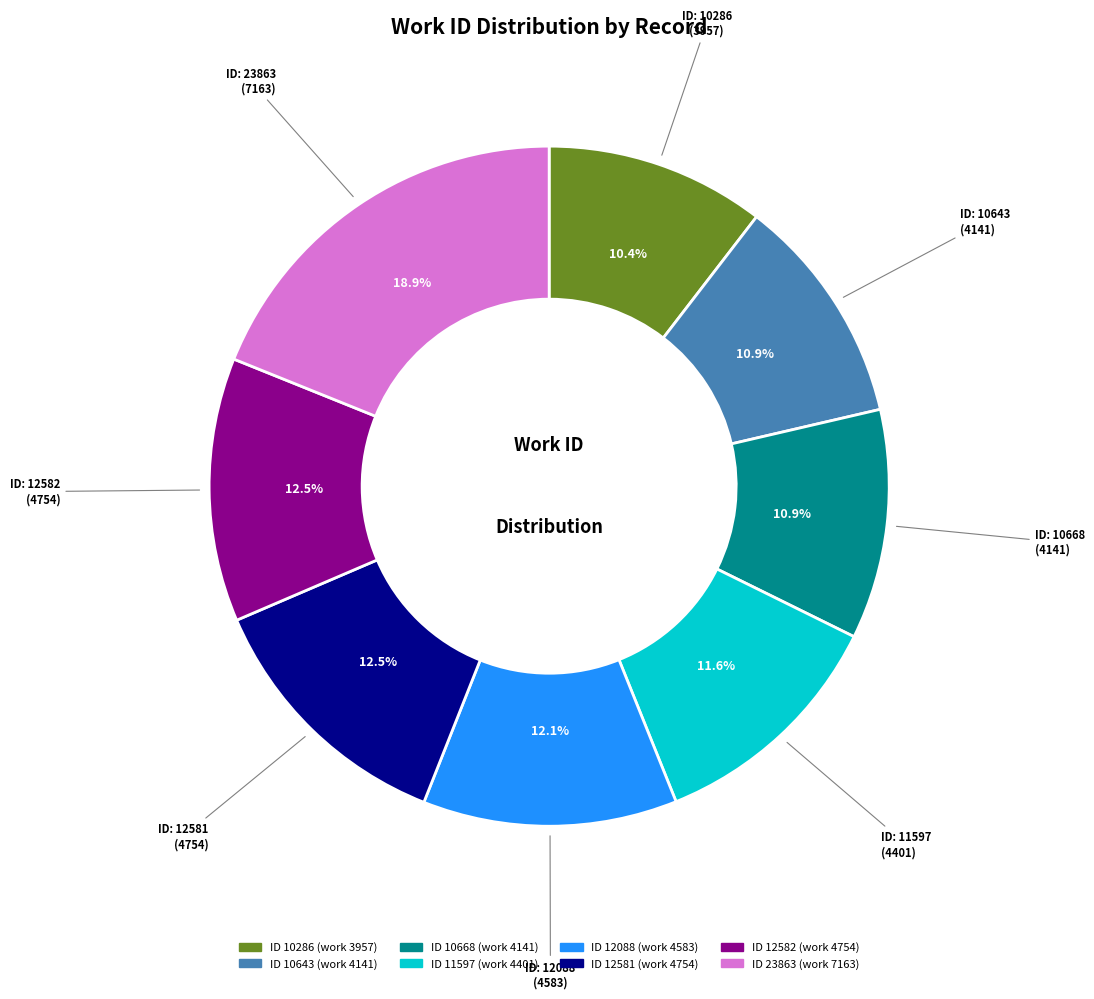

How many slices are in this pie chart?

8